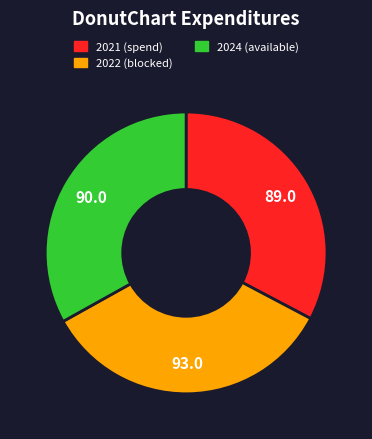

What is the ratio of the value at 2021 to the value at 2022?

1.0